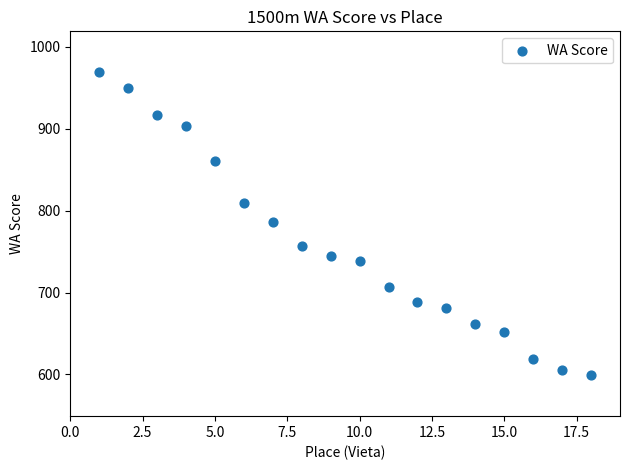

What is the range of X values (max minus min)?

17